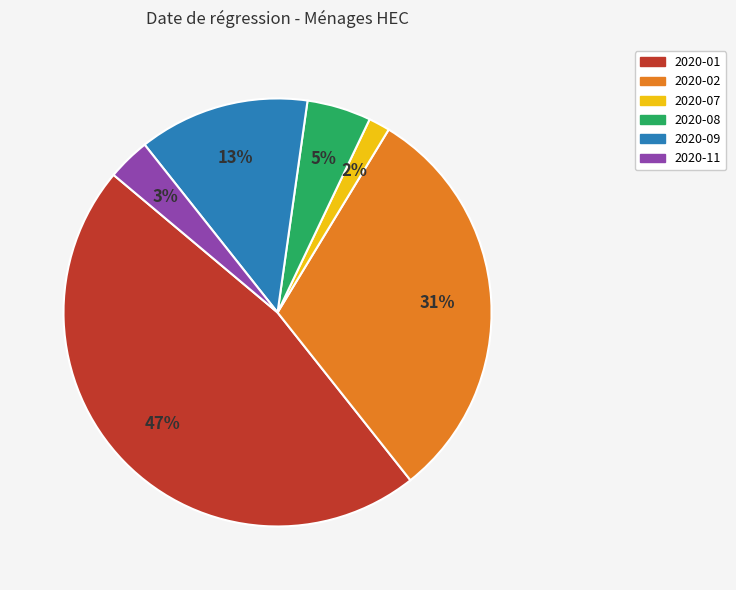

Is it true that 2020-02 is 31% of the pie?

True